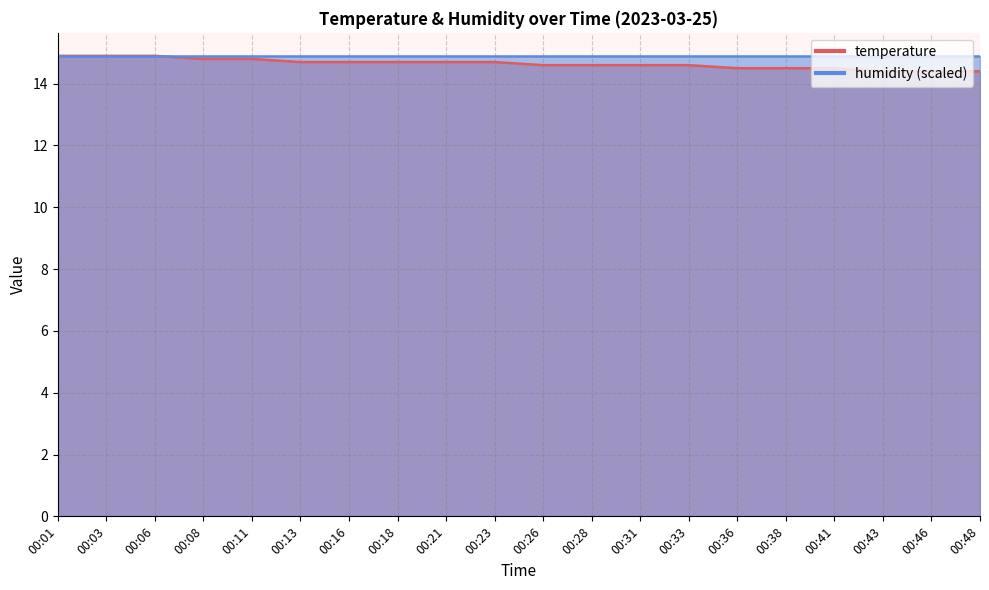

What is the greatest value displayed?

14.9